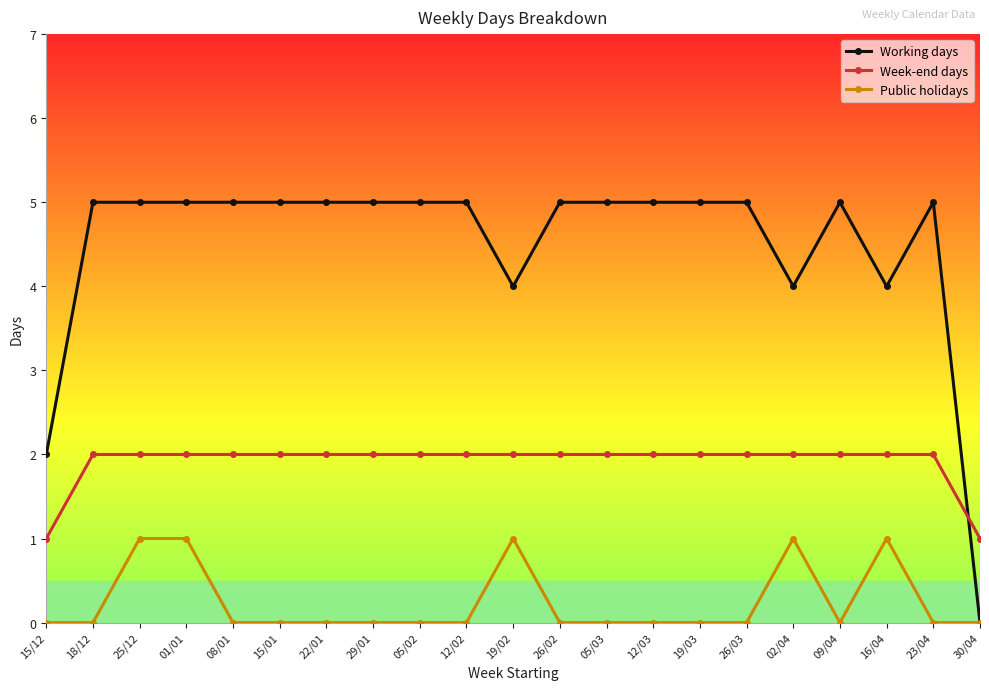

Which series has the largest range (max minus min)?

Working days